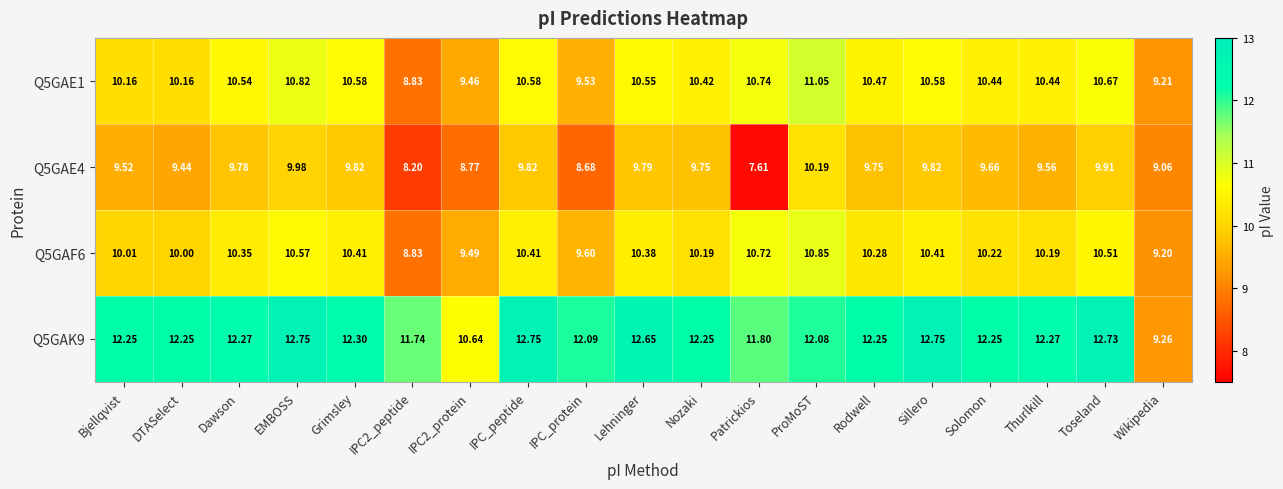

Rank the series by their maximum value, from lowest to highest.

Q5GAE4, Q5GAF6, Q5GAE1, Q5GAK9